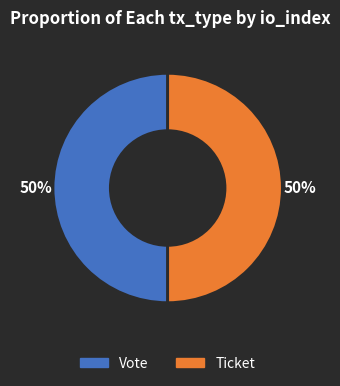

Is the sum of Ticket and Vote greater than half?

Yes